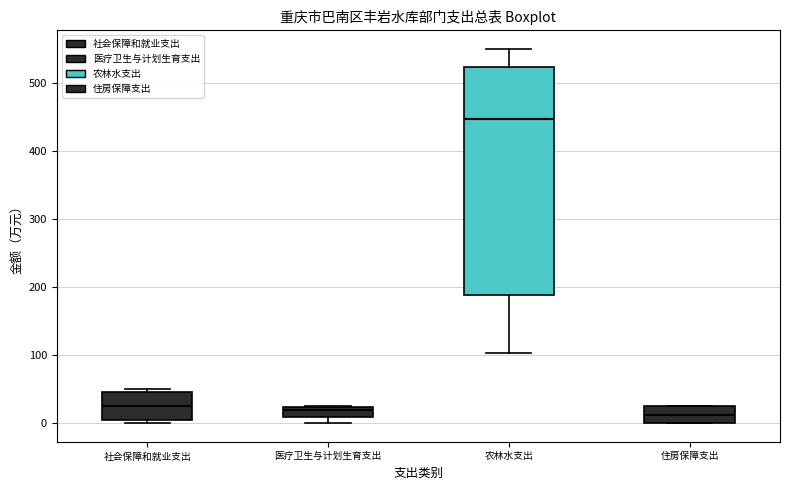

Where is the lower edge of the box for 住房保障支出 on the y-axis? The values are not printed on the chart, so give them approximately, as read against the axis.

0